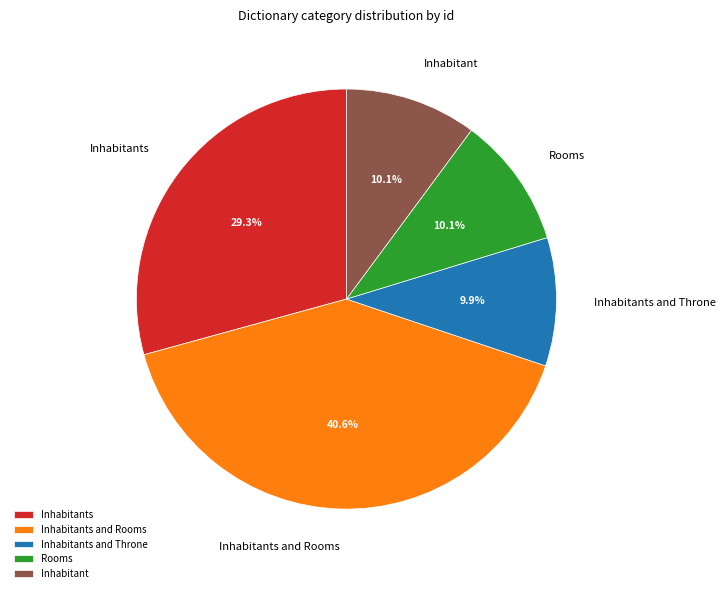

Approximately how many times larger is the value at Inhabitants compared to Inhabitant?

2.9